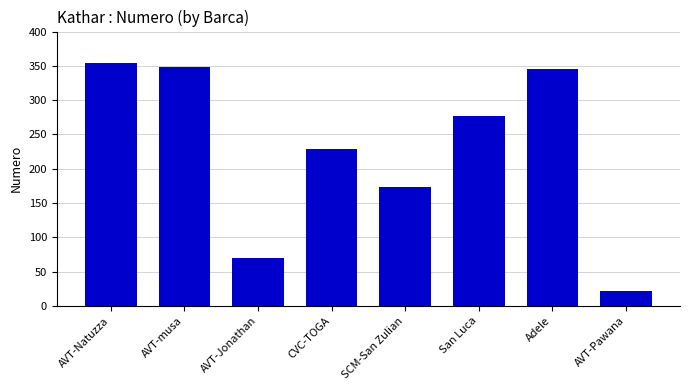

How many values are below 277?

4